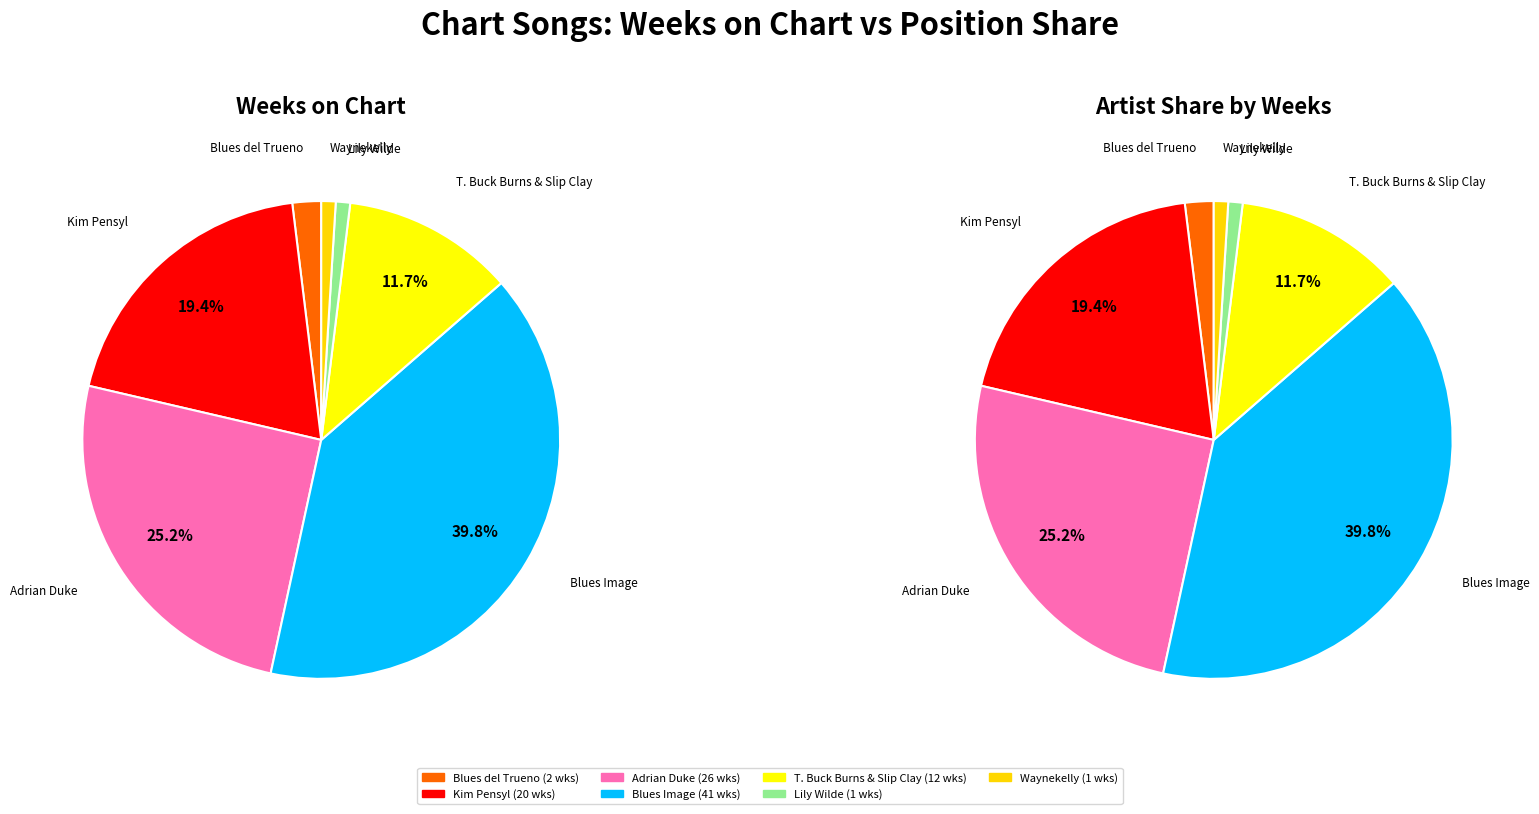

To the nearest percent, what is the difference between the Blues Image
(Ride Captain Ride) and Waynekelly
(Not All) slice percentages?

39%